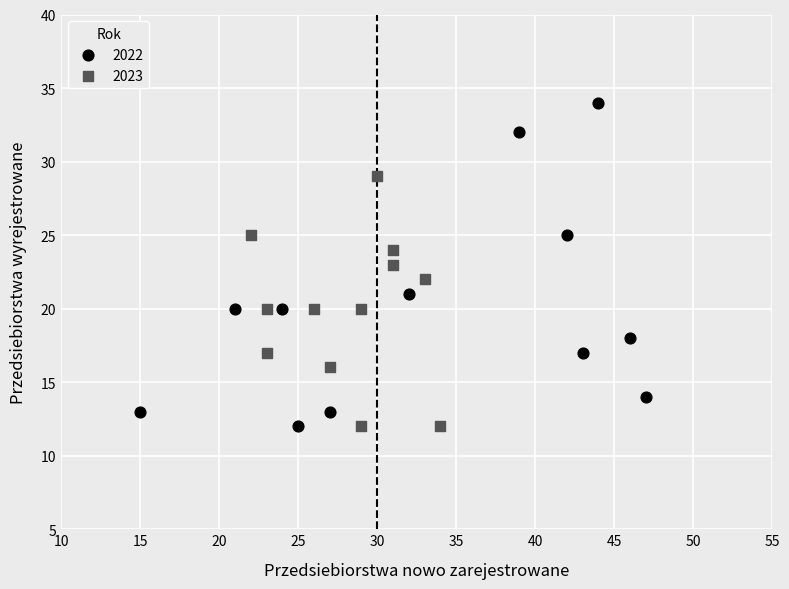

Which series has the largest Y range (max minus min)?

2022